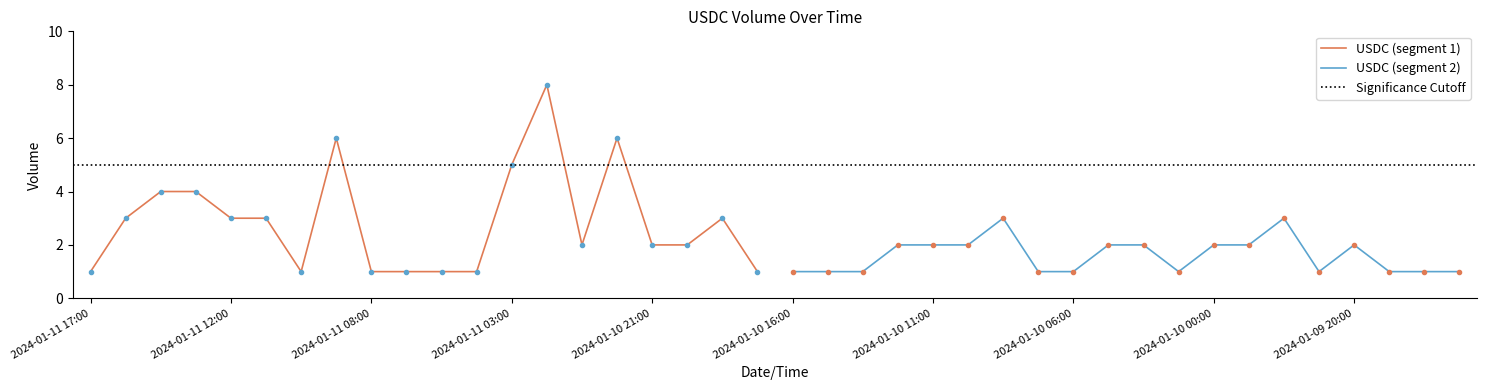

True or false: the data shows 9 at 2024-01-10 22:00.

False